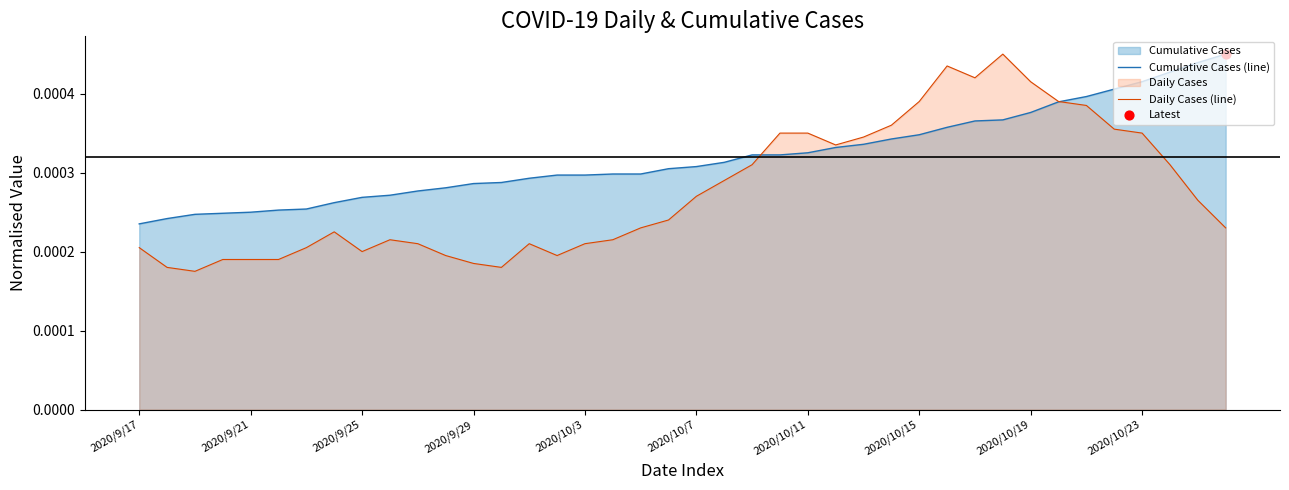

Which series has the widest spread of Y values?

Daily Cases (line)